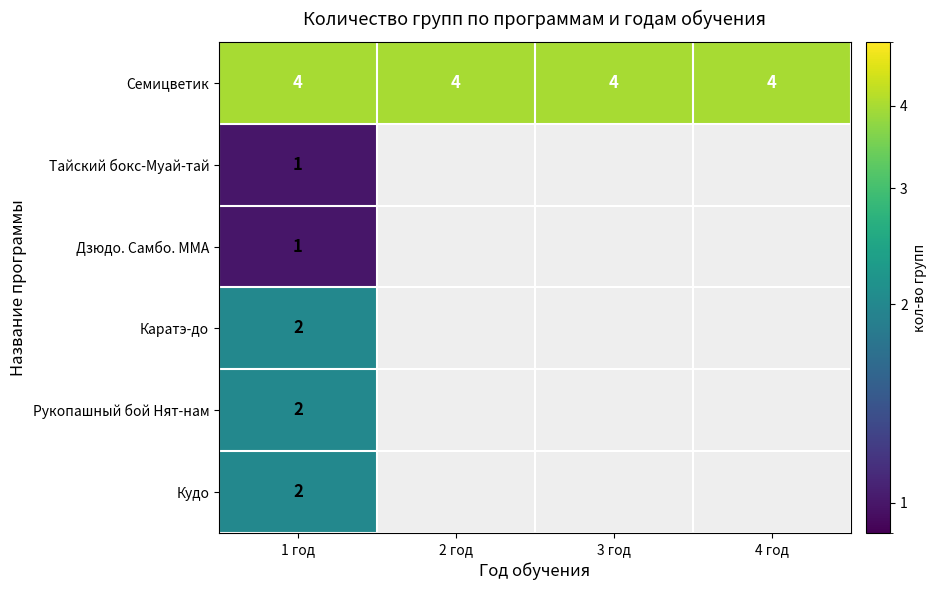

At how many categories does at least one series exceed 2?

4